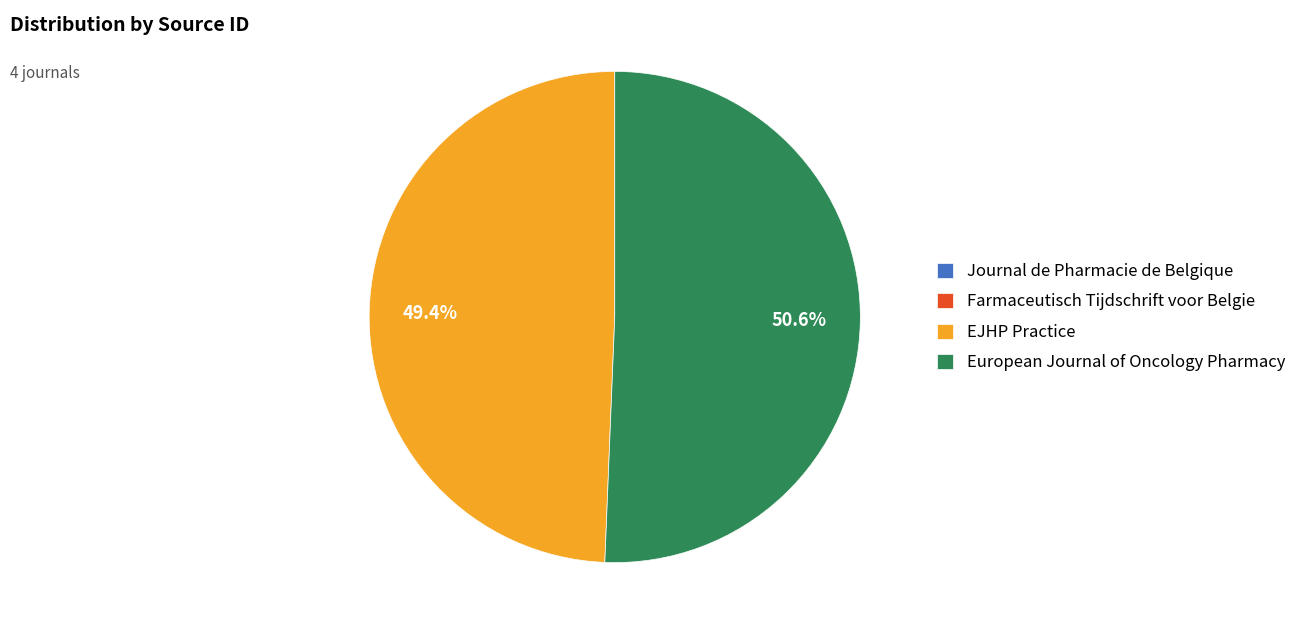

True or false: EJHP Practice accounts for 64% of the total.

False